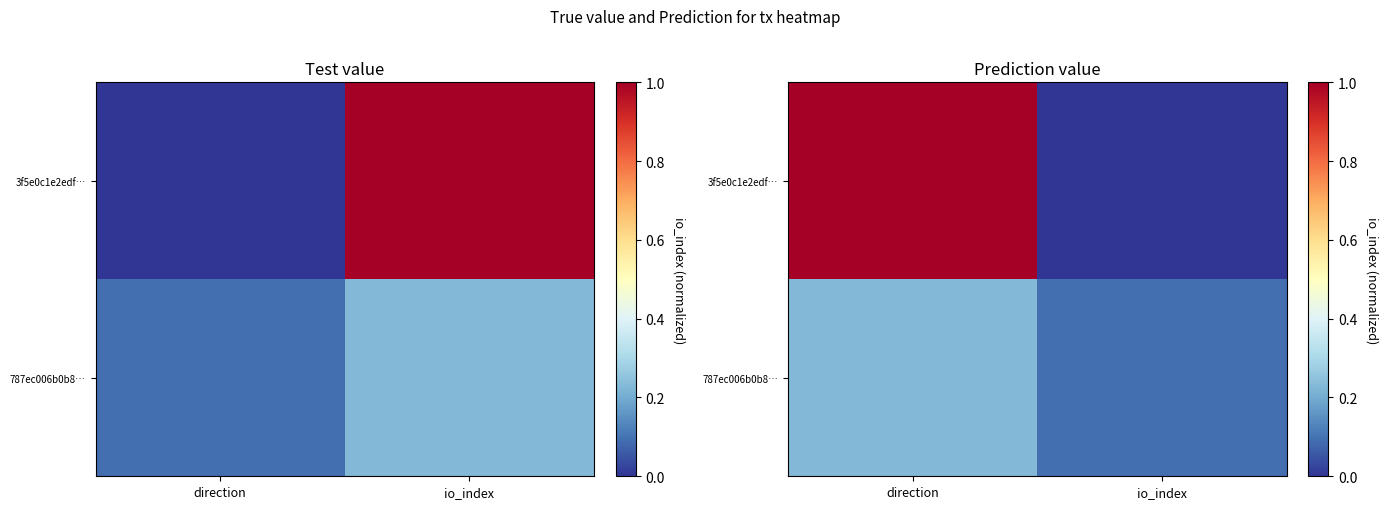

What value does the 787ec006b0b8… series have at direction?

0.2